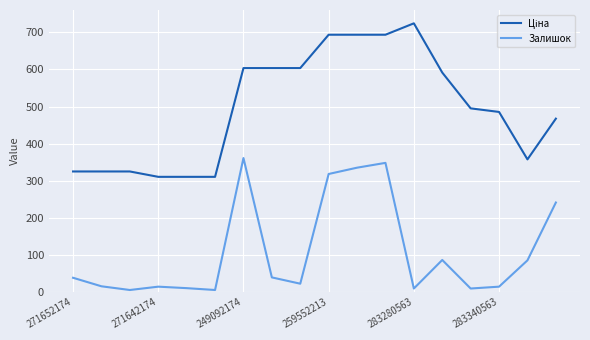

What is the maximum value shown in the chart?

724.5